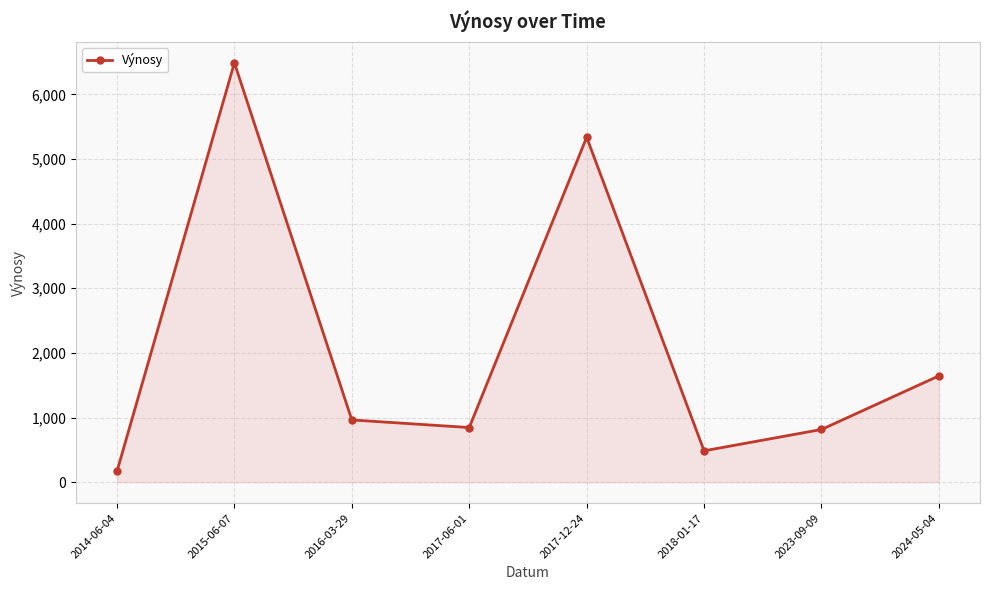

Between 2024-05-04 and 2015-06-07, which is larger?

2015-06-07